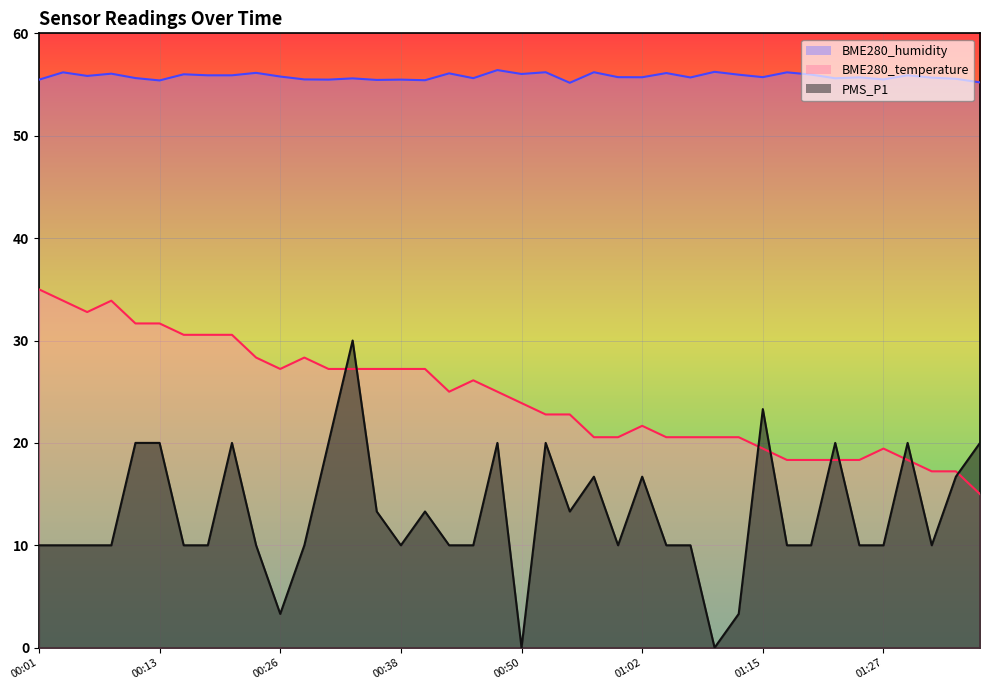

Rank the series by their average value, from highest to lowest.

BME280_humidity, BME280_temperature, PMS_P1